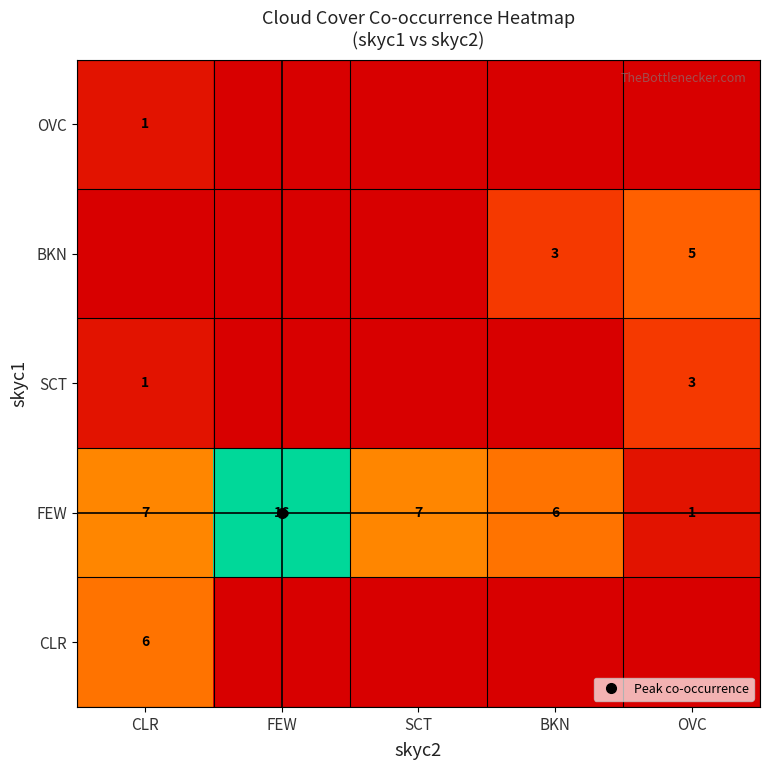

Count the number of data series in this chart.

5